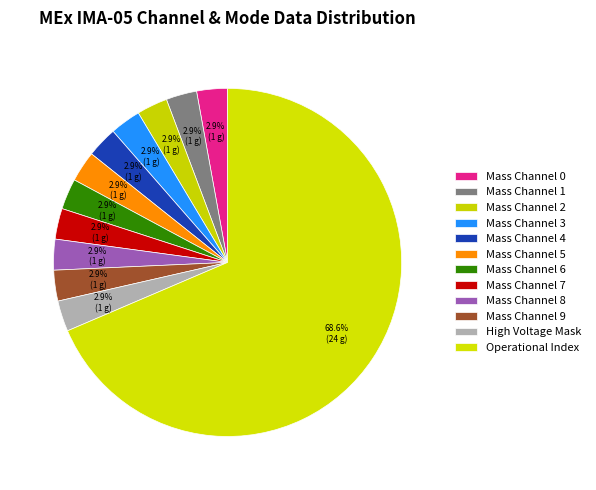

How many segments does this pie chart have?

12